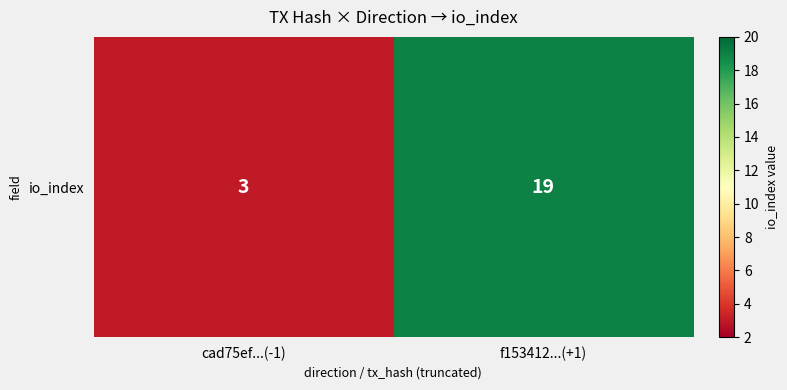

List the labels in order of value, smallest first.

cad75ef...(-1), f153412...(+1)